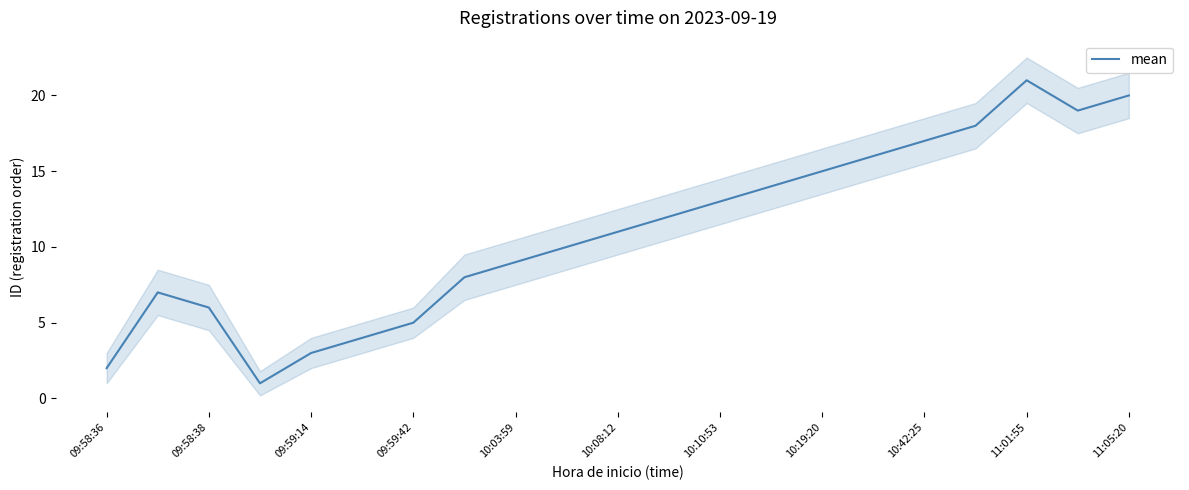

What is the smallest value displayed?

1